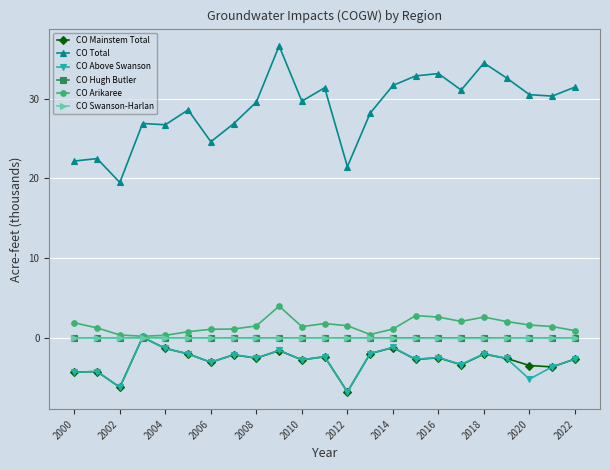

What is the minimum value shown in the chart?

-6.7